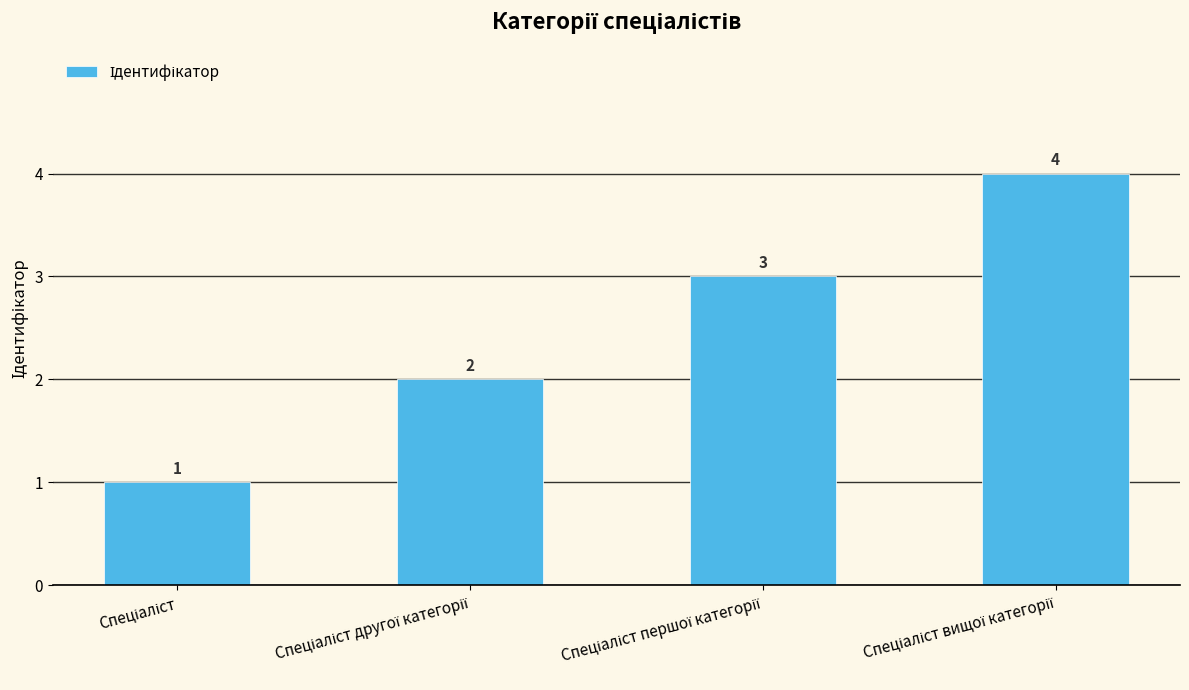

What is the minimum value shown in the chart?

1